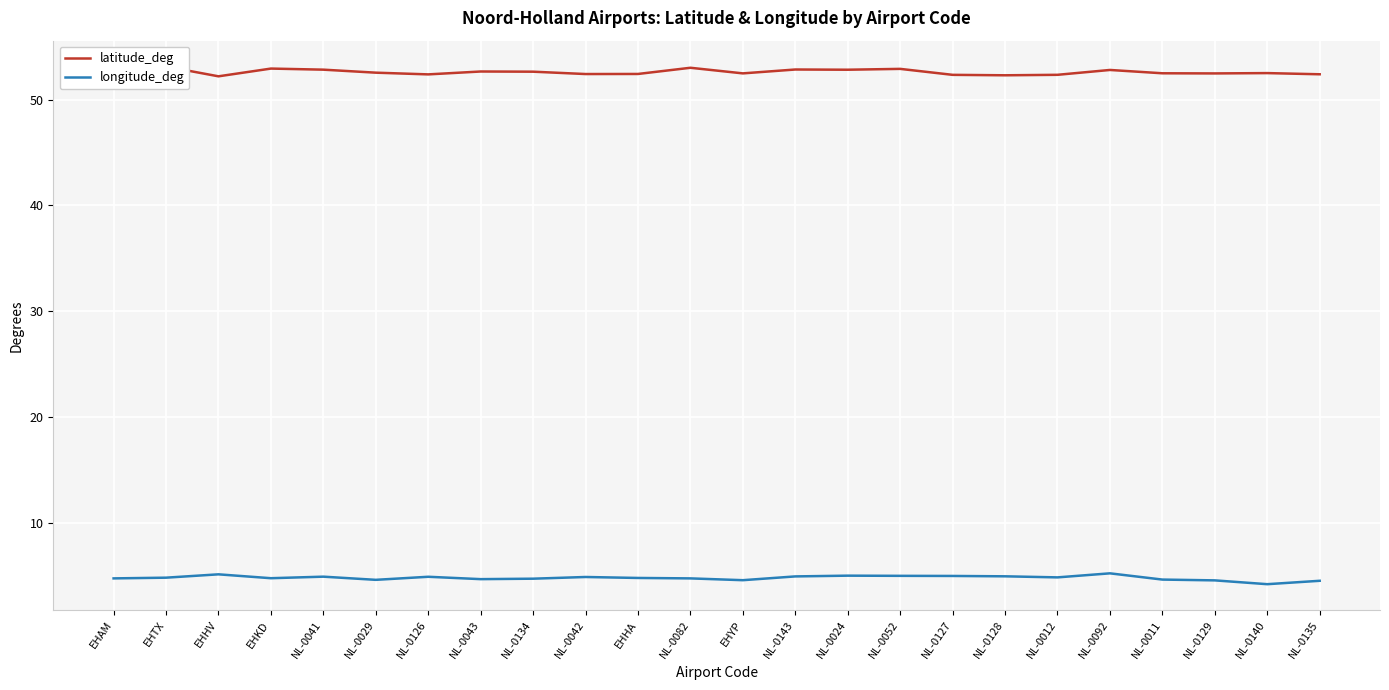

Which series has the largest total across all categories?

latitude_deg